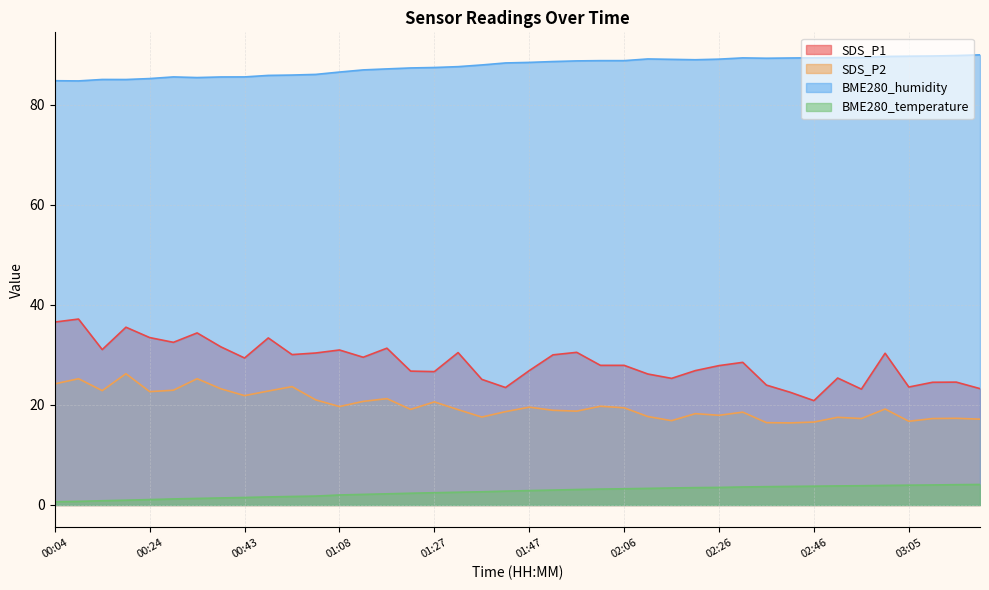

Rank the categories by BME280_humidity value from highest to lowest.

03:20, 03:15, 03:10, 03:05, 03:01, 02:56, 02:51, 02:46, 02:31, 02:41, 02:36, 02:11, 02:26, 02:16, 02:21, 02:01, 02:06, 01:57, 01:52, 01:47, 01:42, 01:37, 01:32, 01:27, 01:22, 01:17, 01:12, 01:08, 00:58, 00:53, 00:48, 00:28, 00:43, 00:38, 00:33, 00:24, 00:14, 00:19, 00:04, 00:09